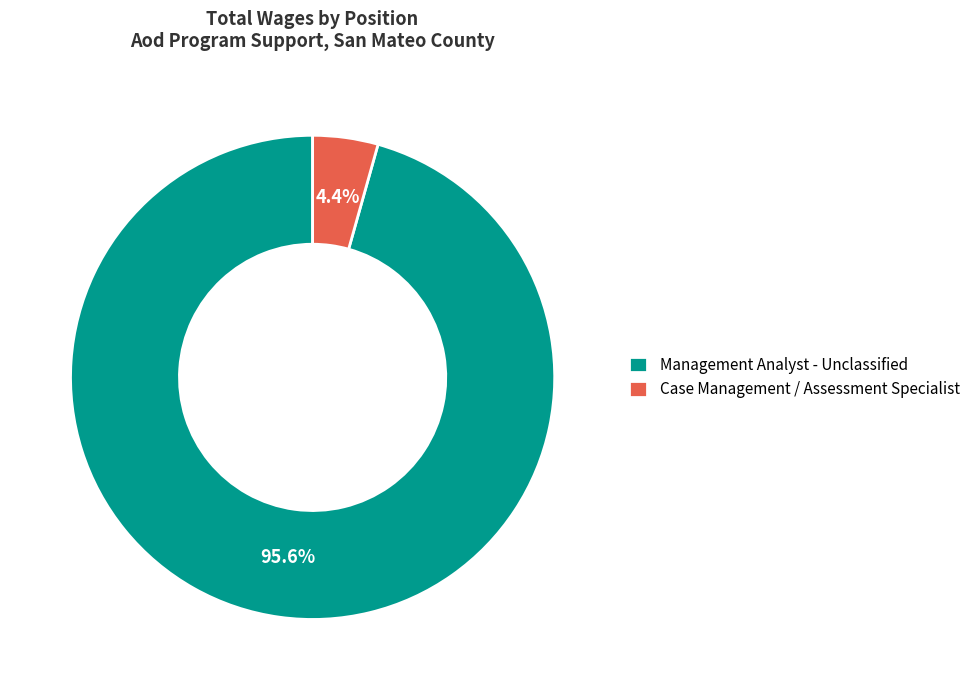

What percentage is the Case Management / Assessment Specialist slice, to the nearest percent?

4%